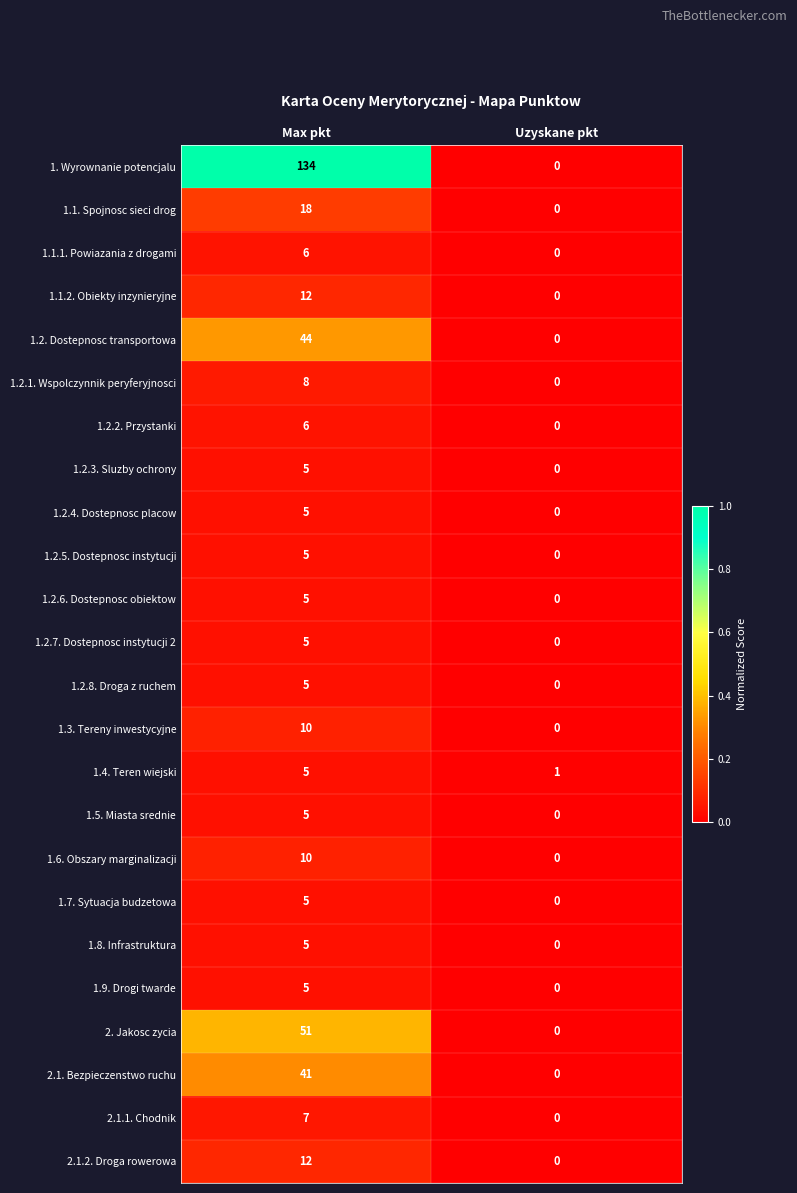

At which label is 1.2.3. Sluzby ochrony closest to 2?

Uzyskane pkt